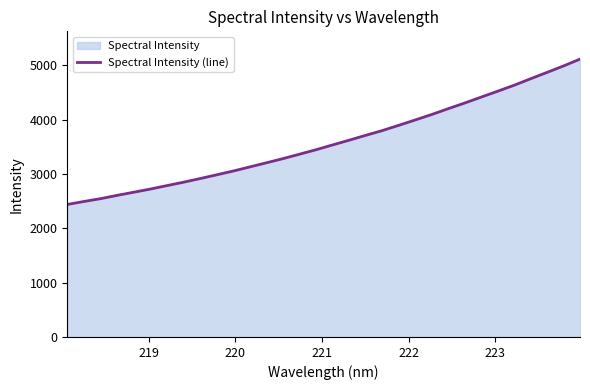

How many lines are shown in the chart?

1